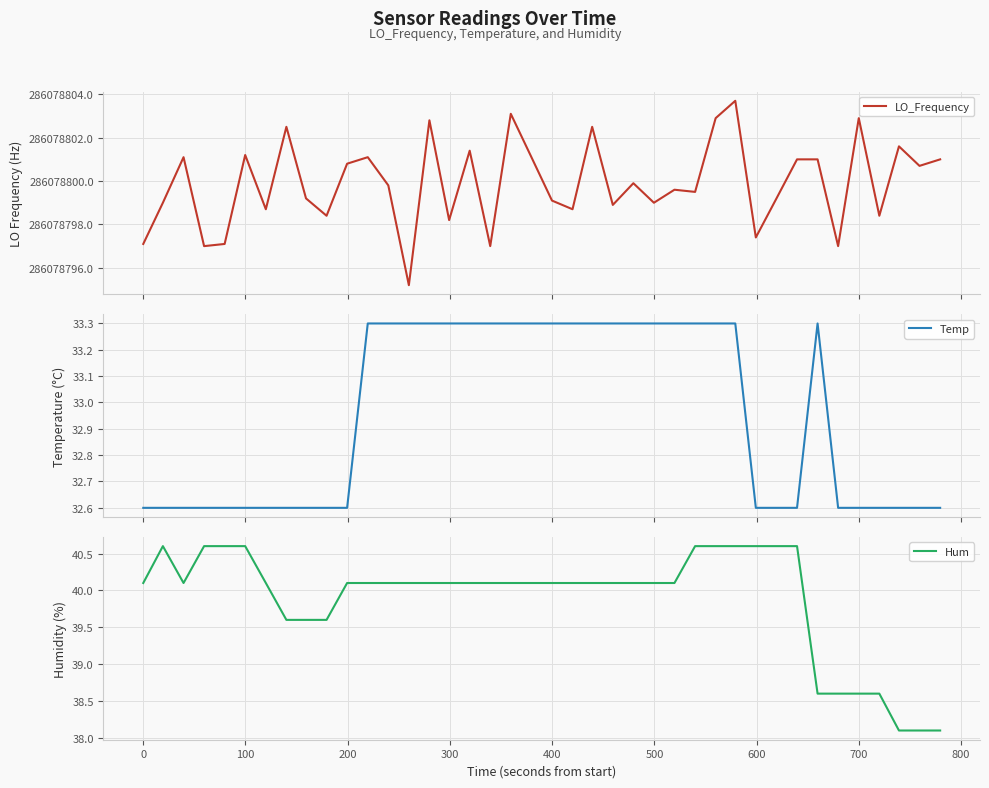

How many data points does each series have?

40